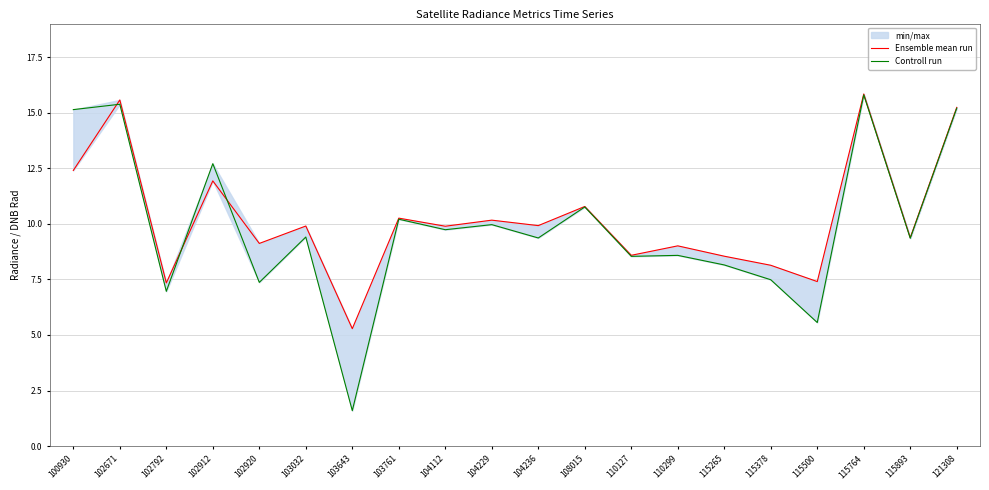

What is the greatest value displayed?

15.8